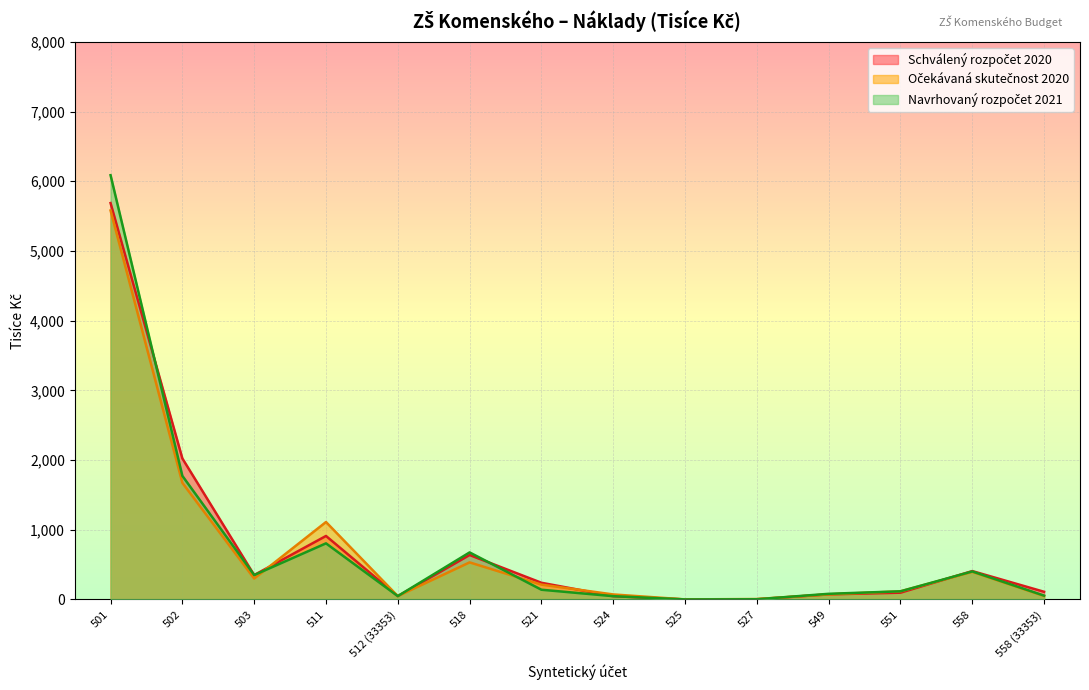

What is the minimum value shown in the chart?

0.6